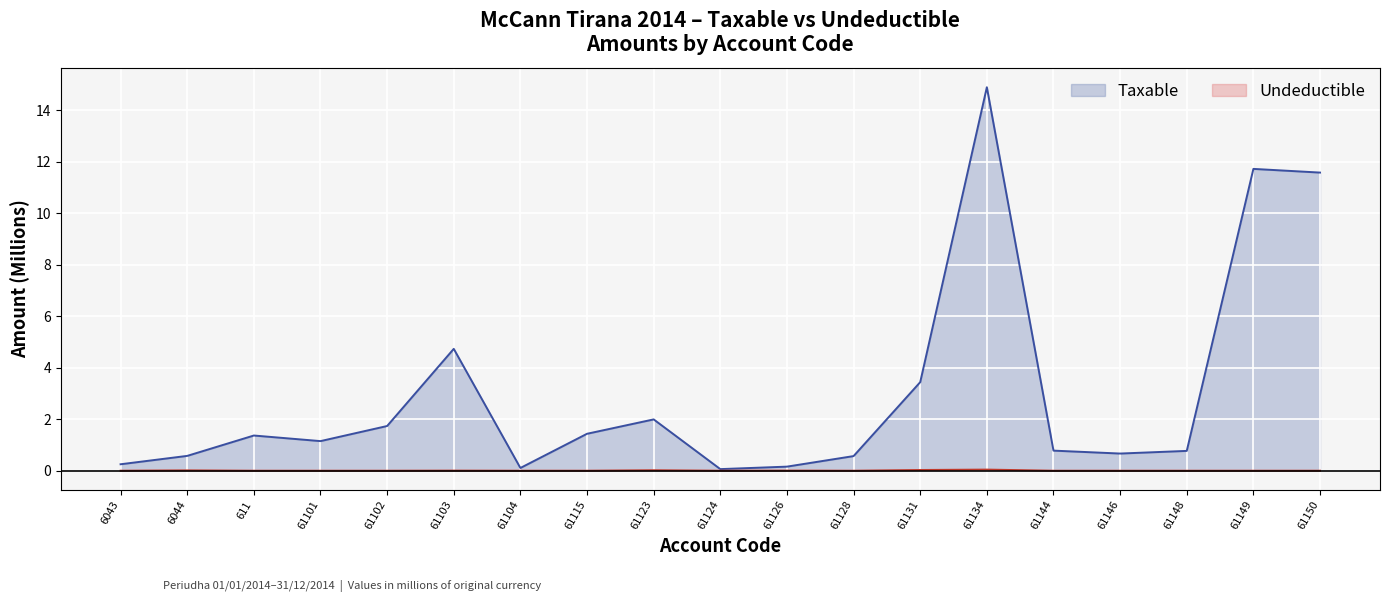

How many data points in Taxable are above 1?

10